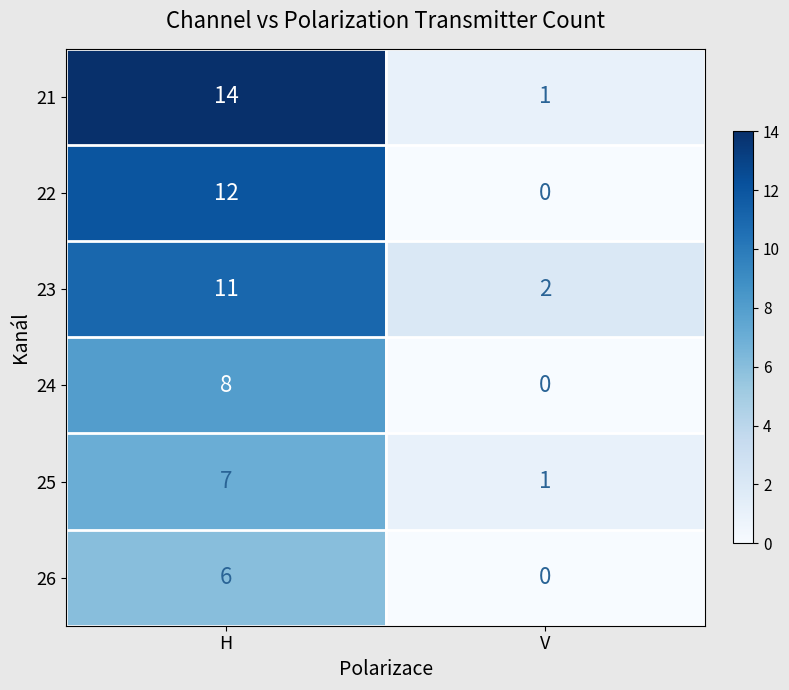

At which category is the sum across all series the highest?

H